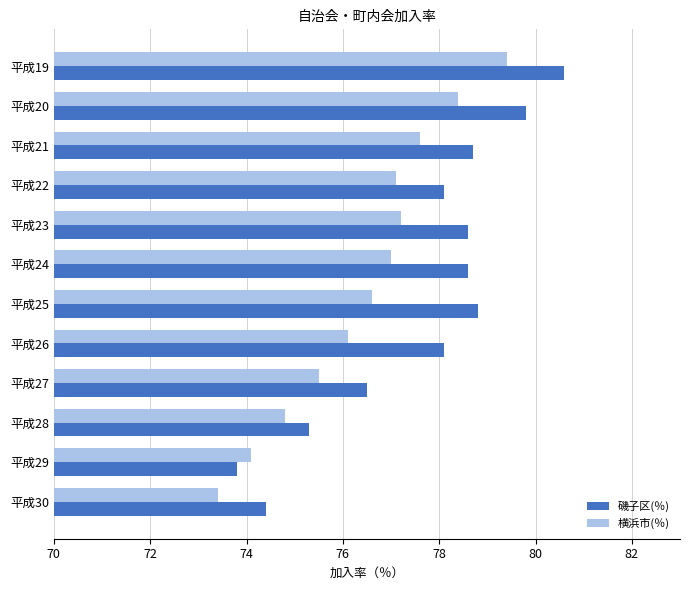

True or false: 横浜市(％) has a value of 74.1 at 平成29.

True